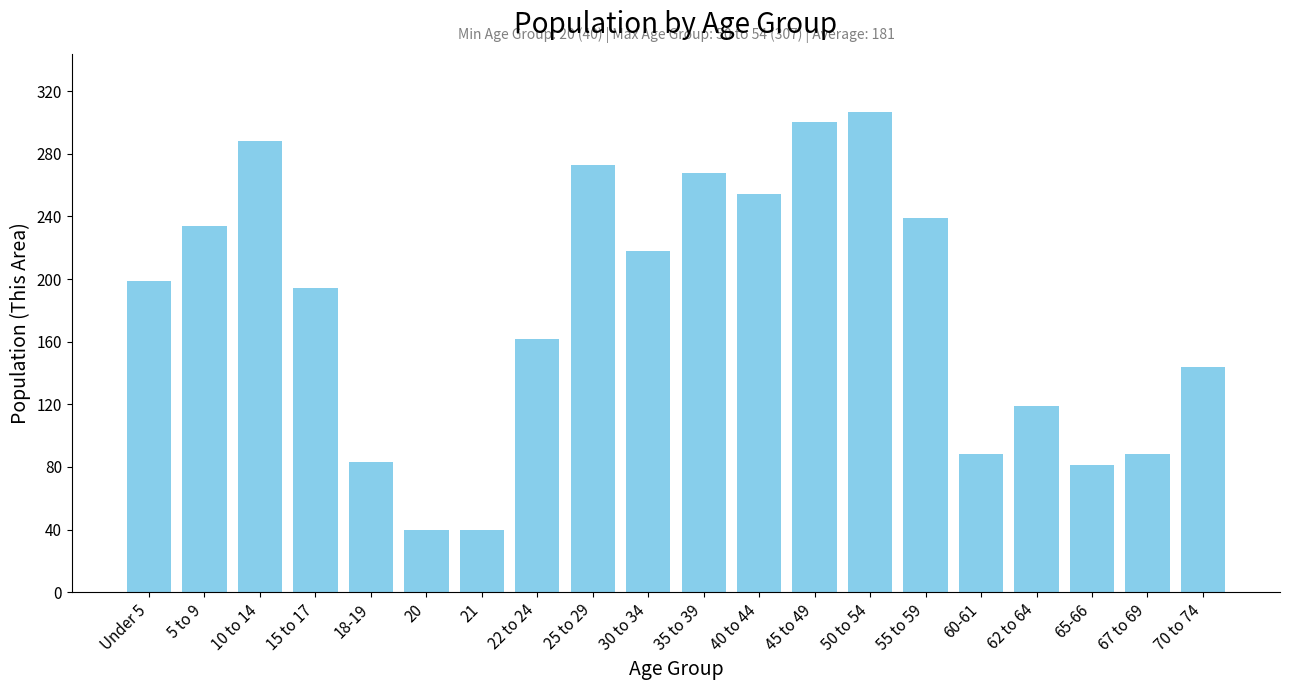

Reading left to right, list all the values displayed in this chart.

199	234	288	194	83	40	40	162	273	218	268	254	300	307	239	88	119	81	88	144